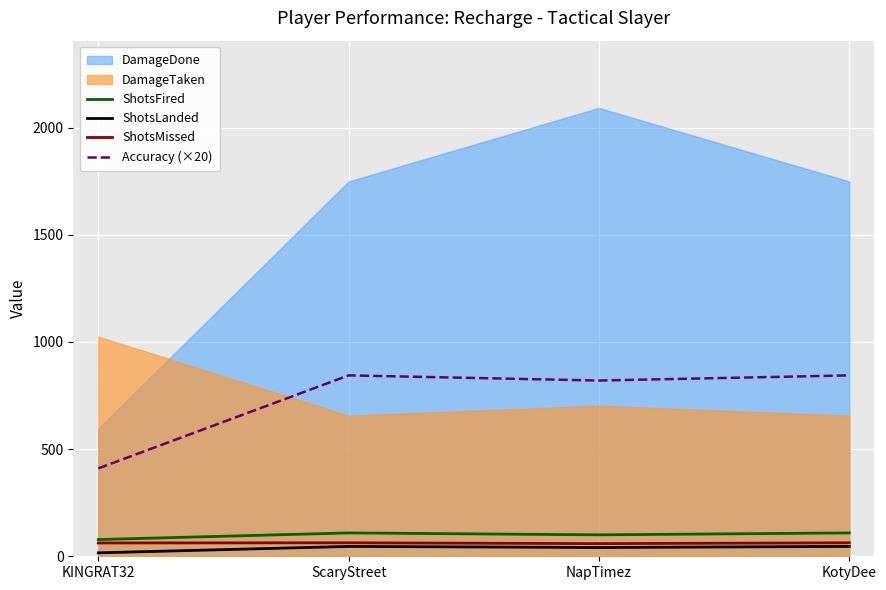

Which label corresponds to the smallest value in the chart?

KINGRAT32